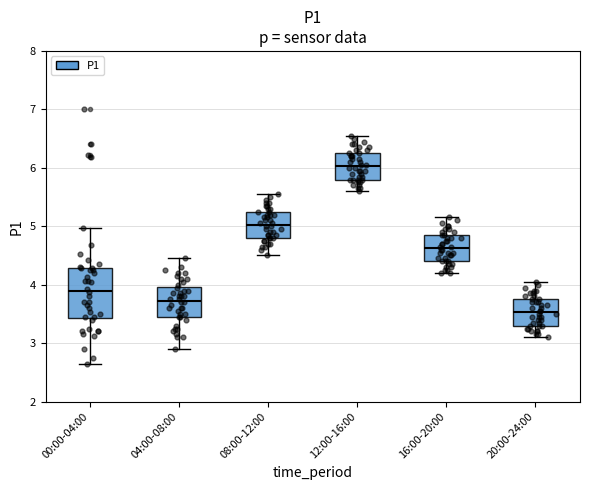

Which box is the tallest, from its lower edge to its upper edge?

00:00-04:00